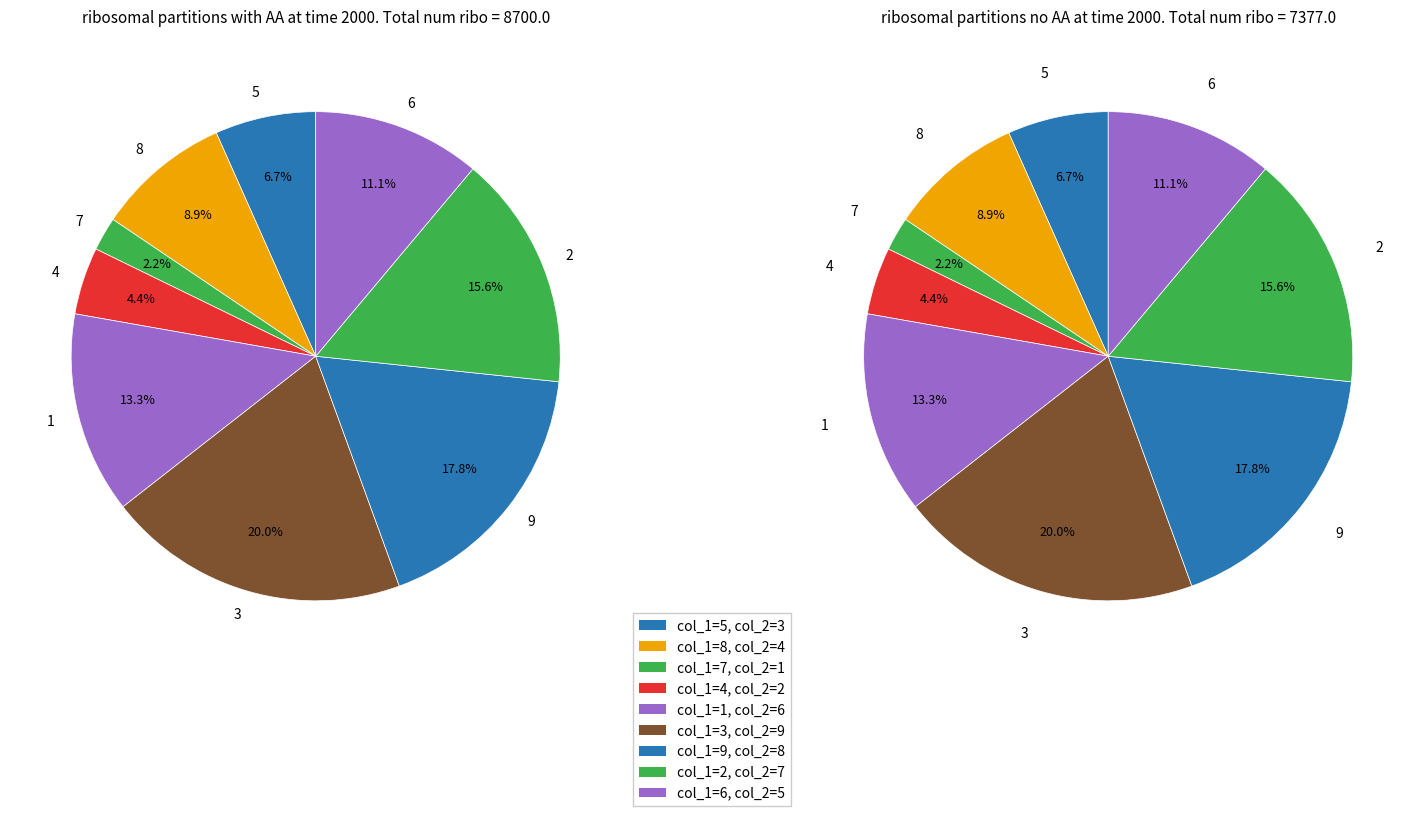

What percentage is NOT represented by 1?

86.7%